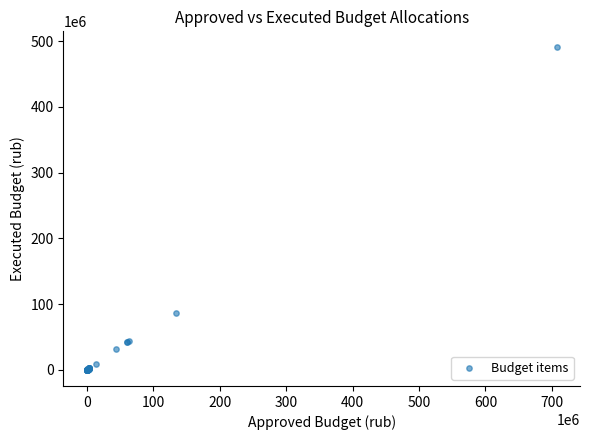

What Y value in the scatter plot is closest to 245267477?

86520313.8